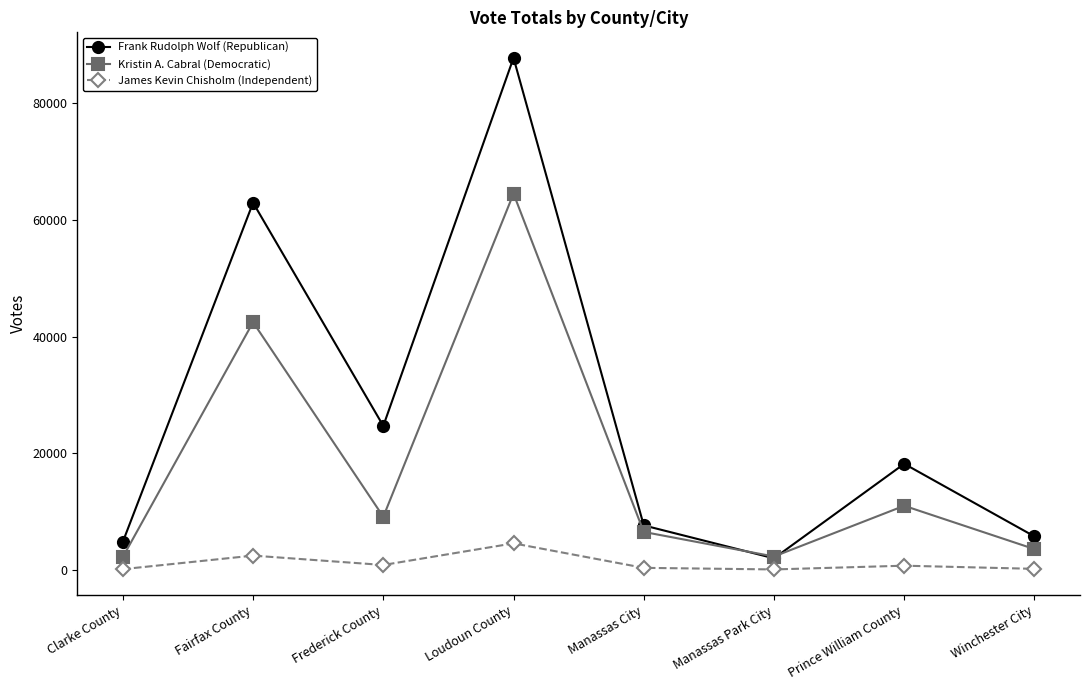

What is the difference between the James Kevin Chisholm (Independent) values at Winchester City and Clarke County?

53